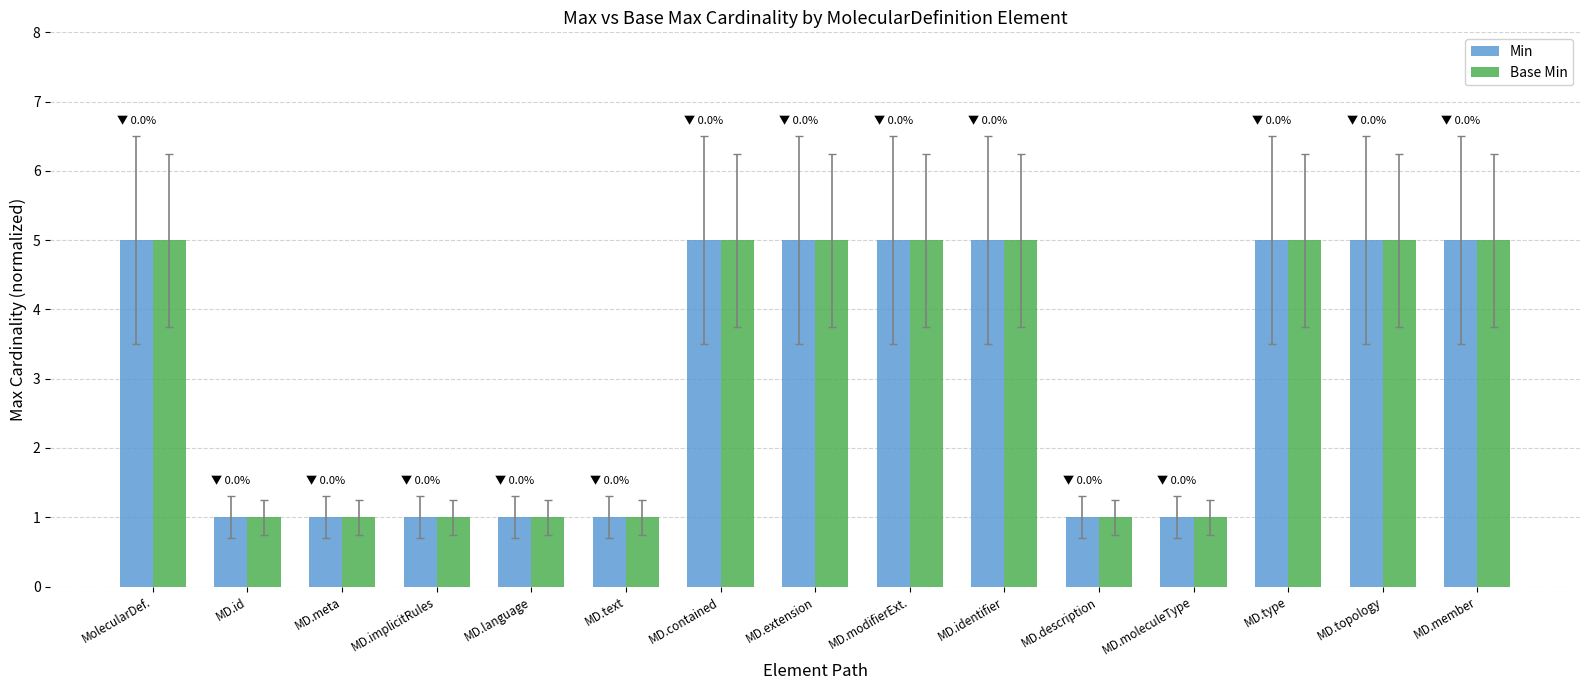

How many bars are there in each group?

2